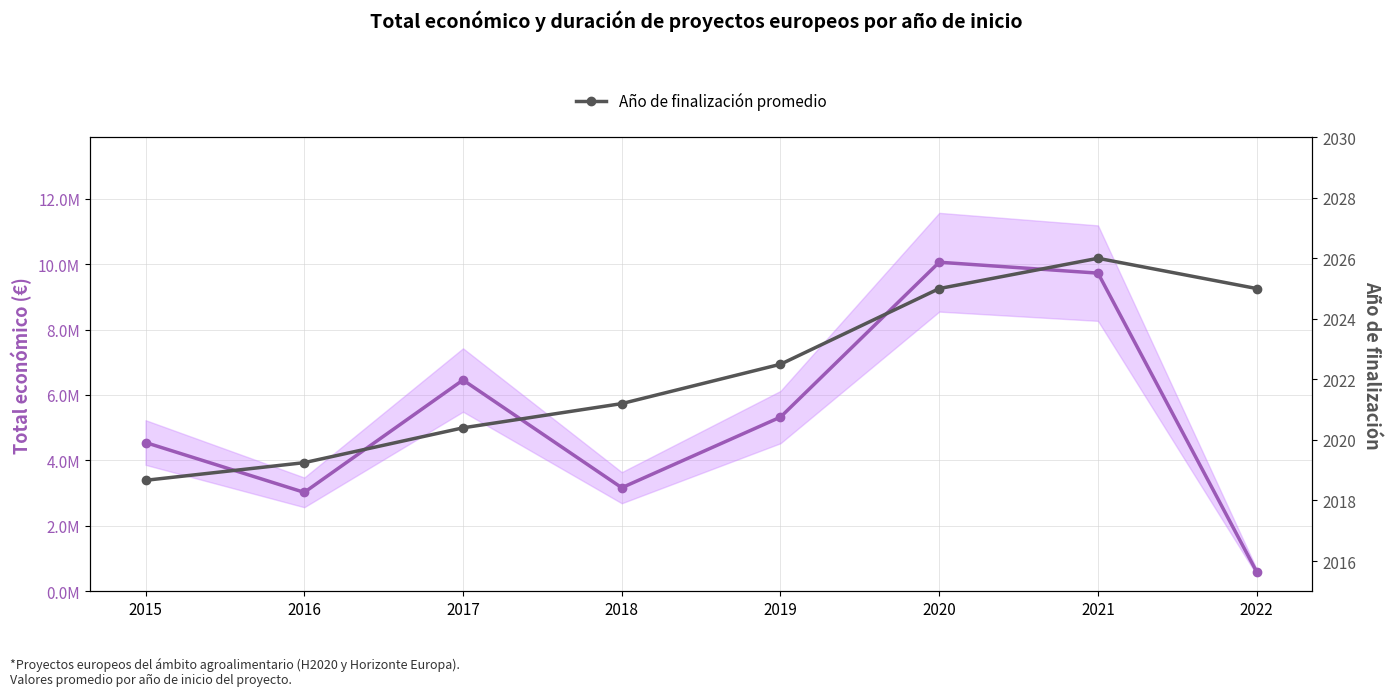

Which series changed the most between 2019 and 2021?

Total económico promedio (€)